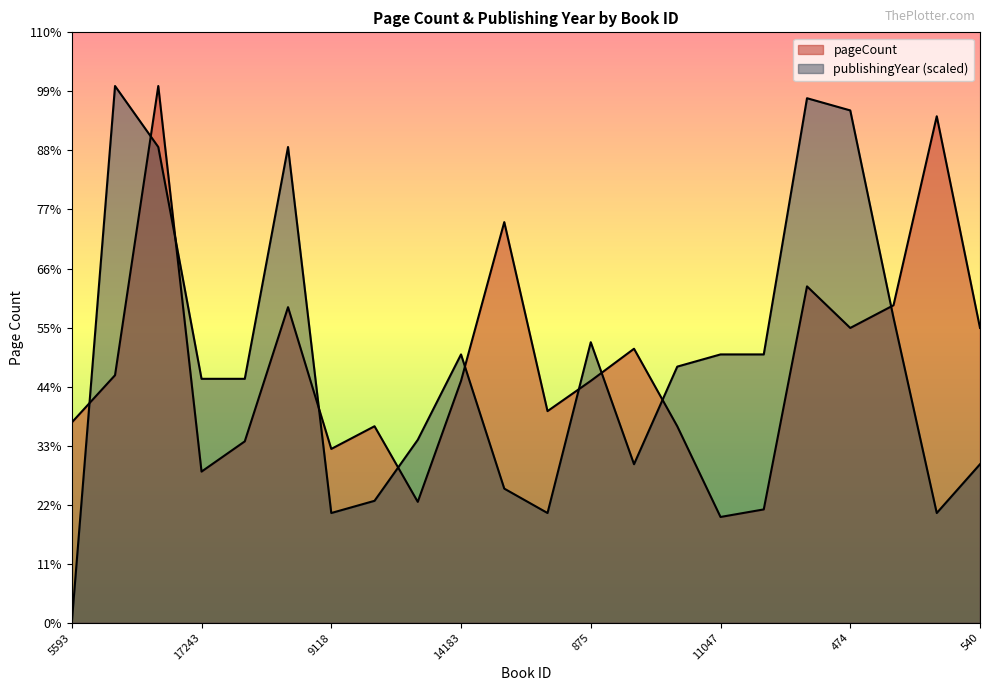

What is the average value of the pageCount series?

272.3